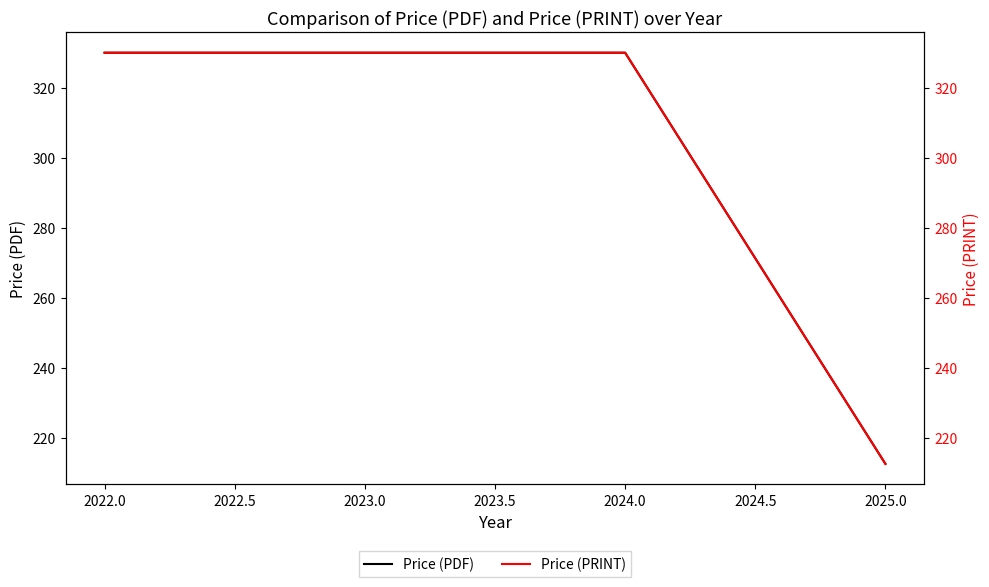

At which label does Price (PDF) reach its minimum?

2025.0